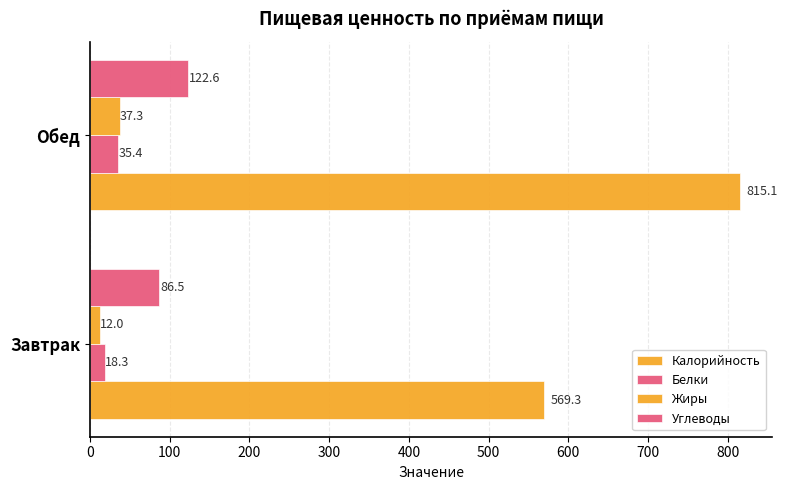

What is the value of the Калорийность bar at the 2nd from the left?

815.1